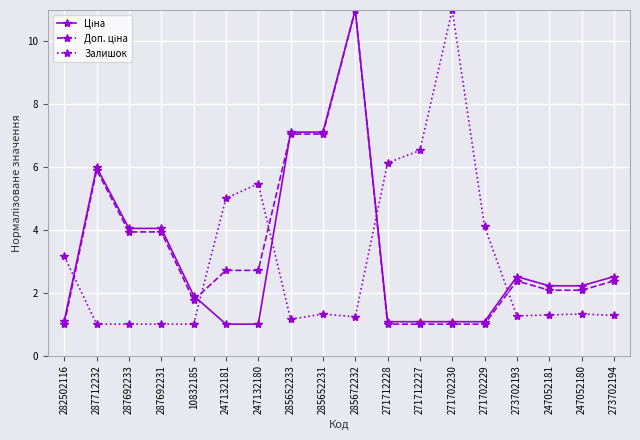

What is the total value across all series at 285652231?

15.5